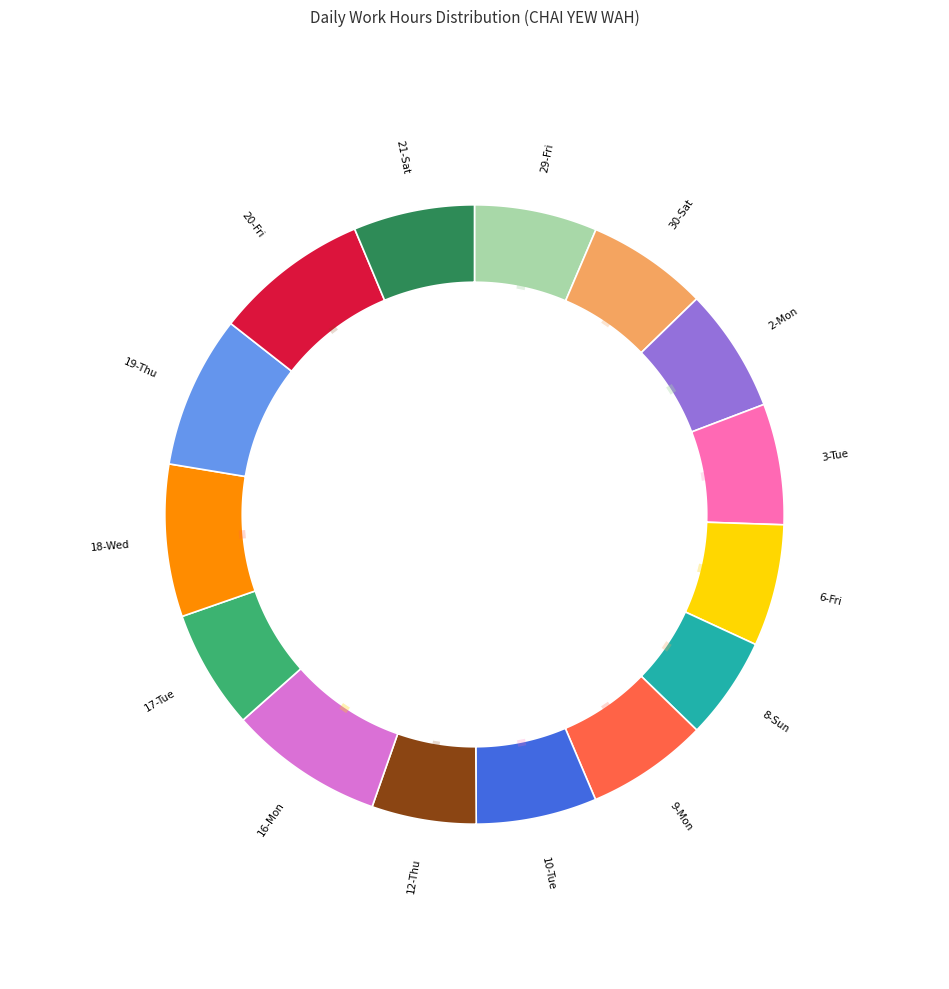

True or false: 9-Mon accounts for 1% of the total.

False